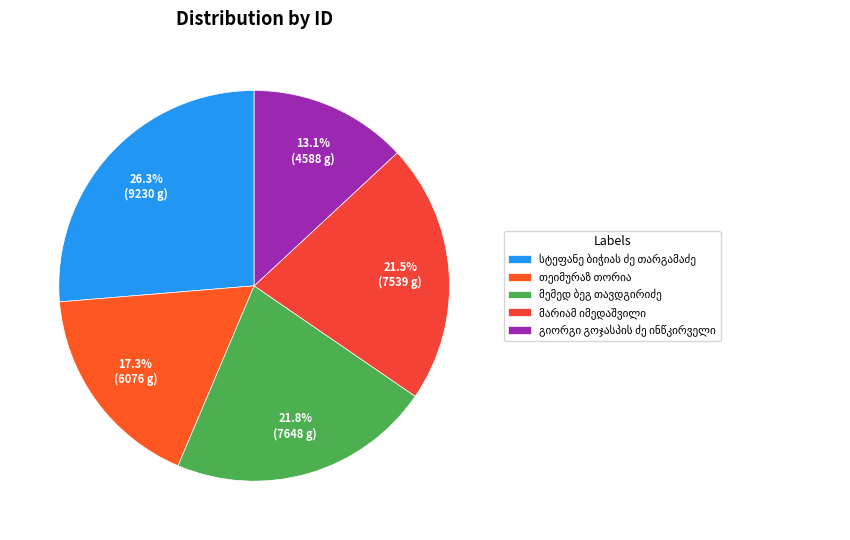

Count the number of slices in the pie.

5